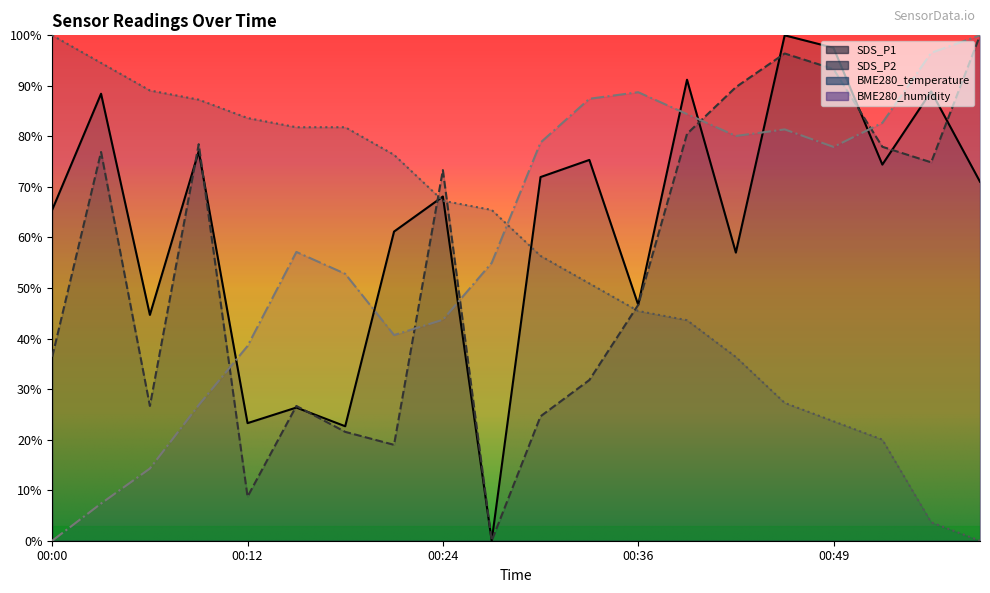

How many interior local valleys does the SDS_P1 series have?

7